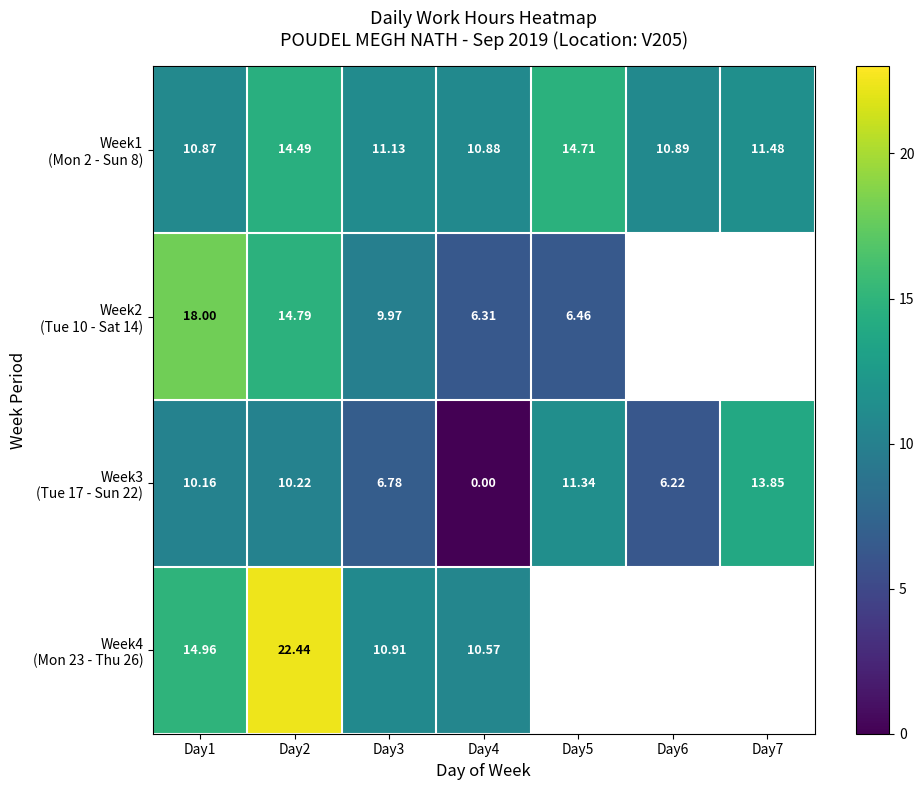

True or false: Week3 (Tue 17 - Sun 22) has a value of 6.8 at Day3.

True